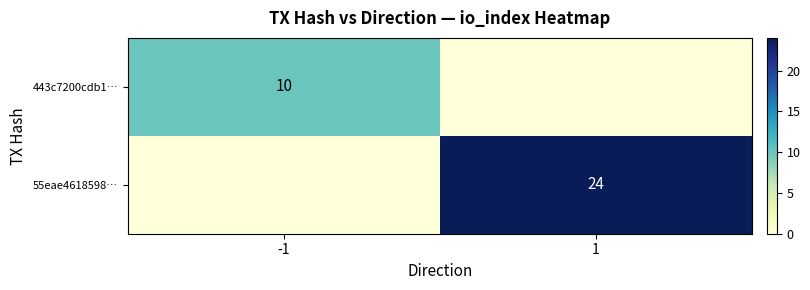

True or false: 443c7200cdb1… has a value of 10 at -1.

True